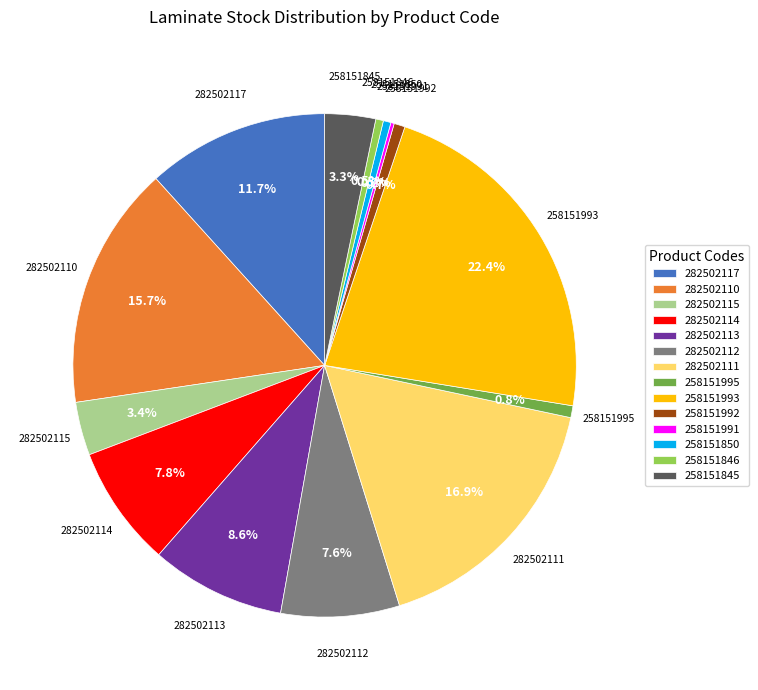

To the nearest percent, what is the average slice percentage?

7%